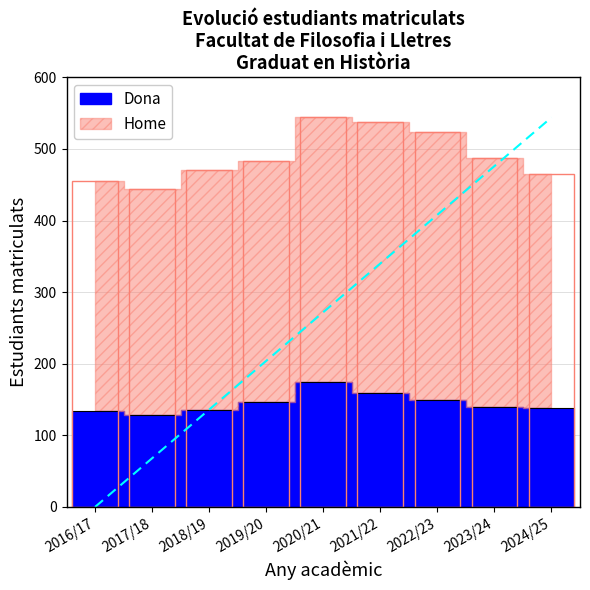

Where does the data first go above 139?

2019/20